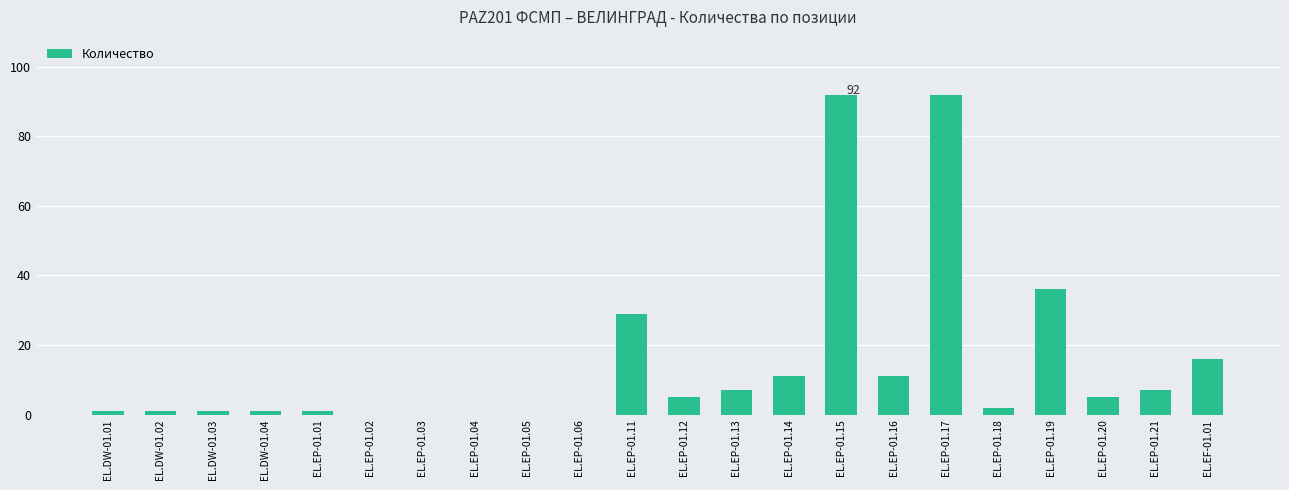

Where is the data nearest to the value 46?

EL.EP-01.19